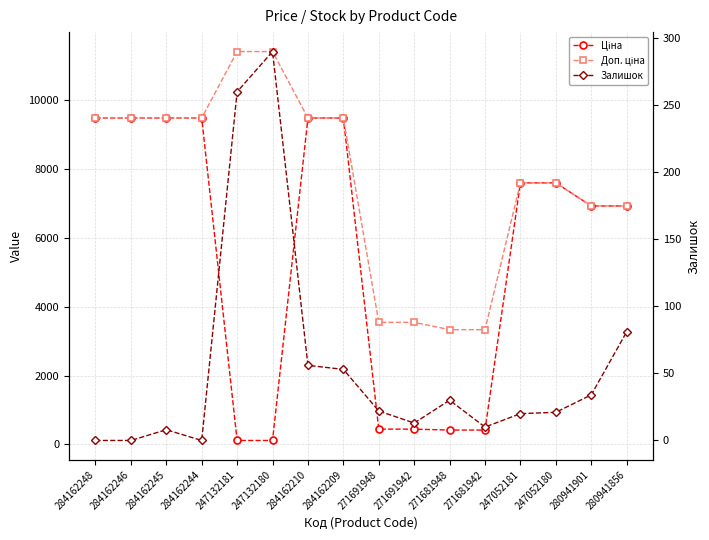

What is the highest value of the Доп. ціна series?

11410.0